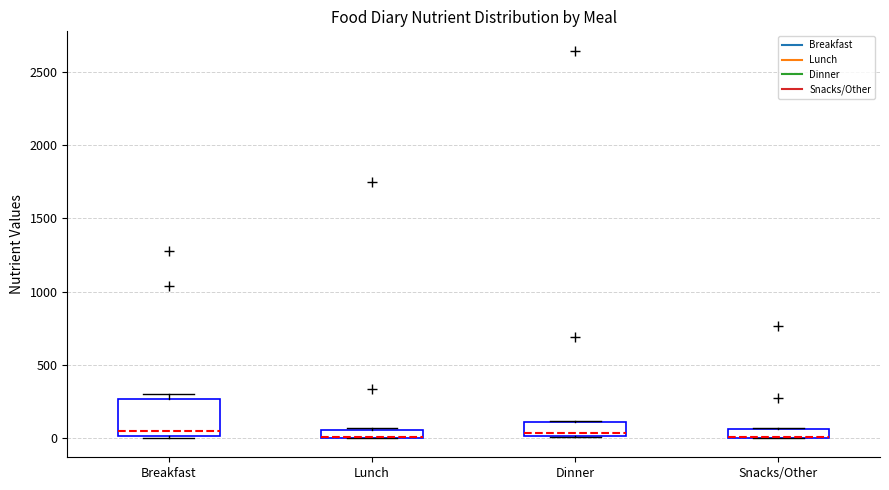

Which box is the tallest, from its lower edge to its upper edge?

Breakfast